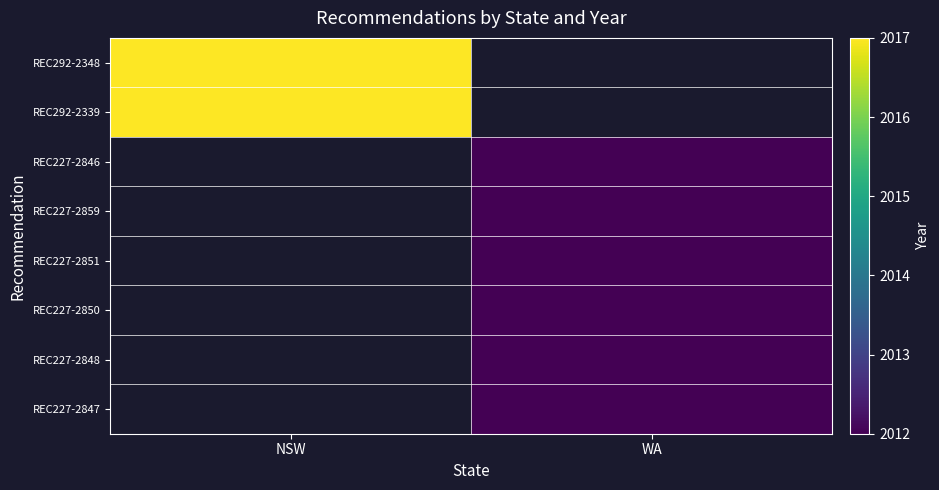

Which label corresponds to the smallest value in the chart?

WA